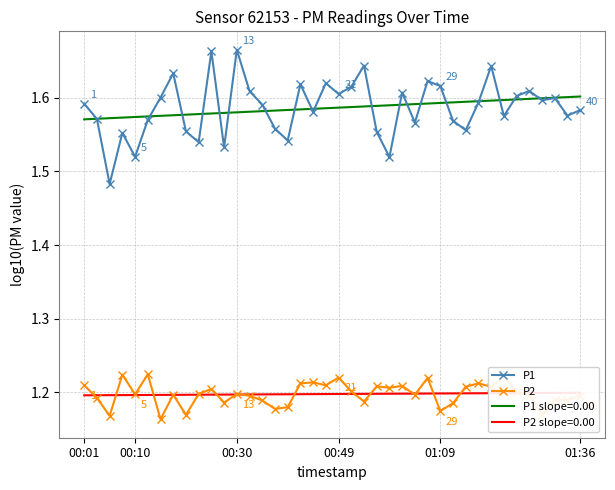

Count the number of data series in this chart.

2